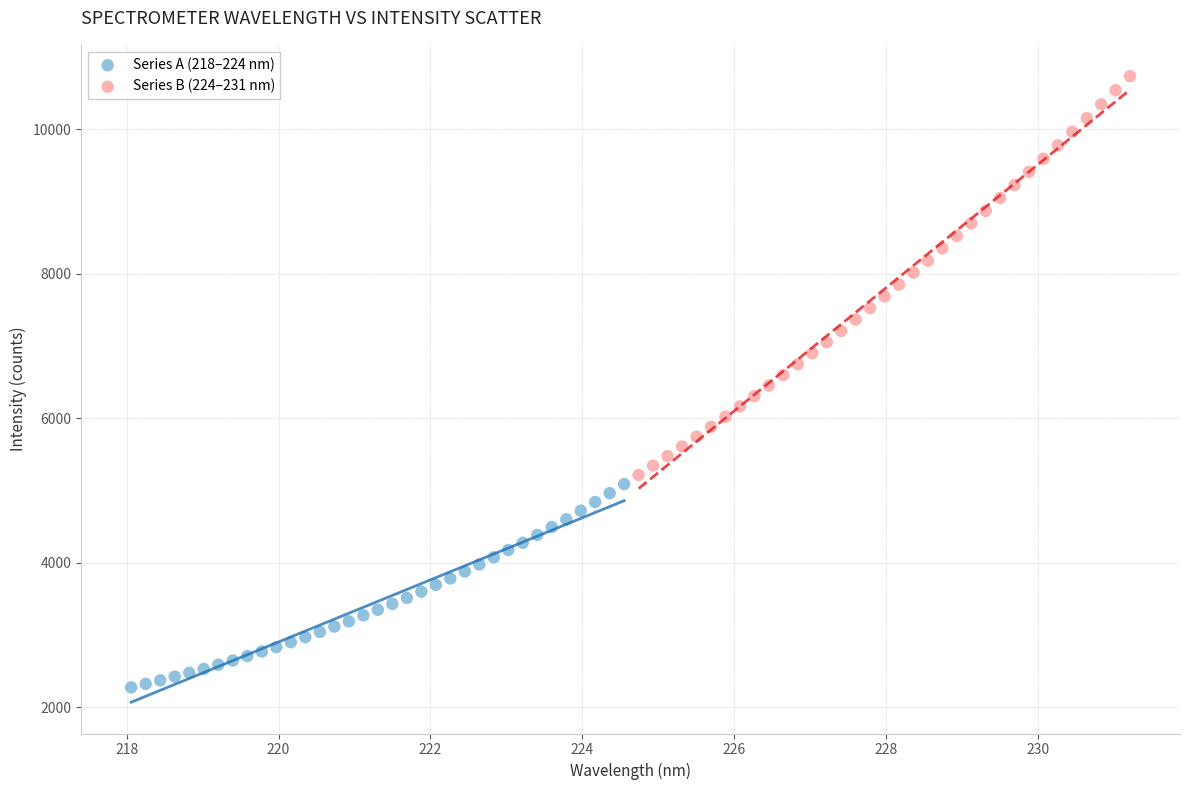

Which series reaches the maximum Y coordinate?

Series B (224–231 nm)